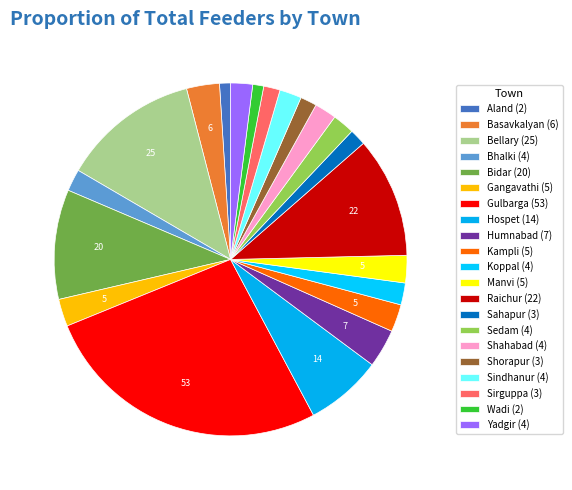

How many slices are in this pie chart?

21